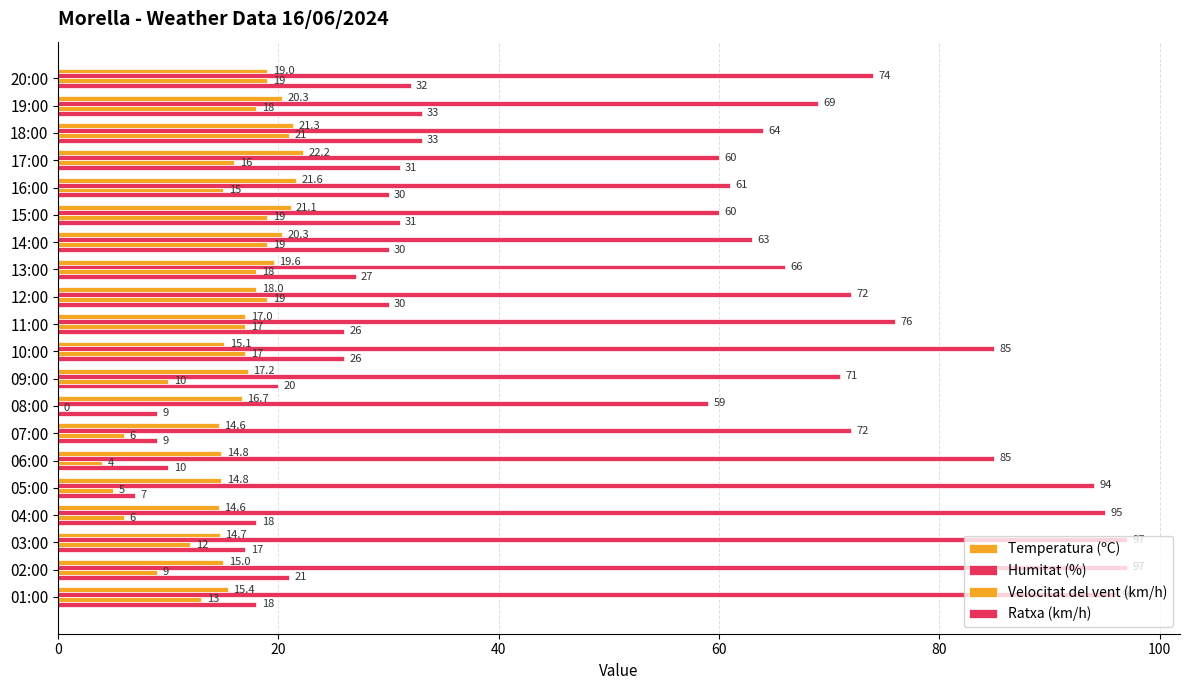

How many data points in Temperatura (ºC) are less than 17?

9